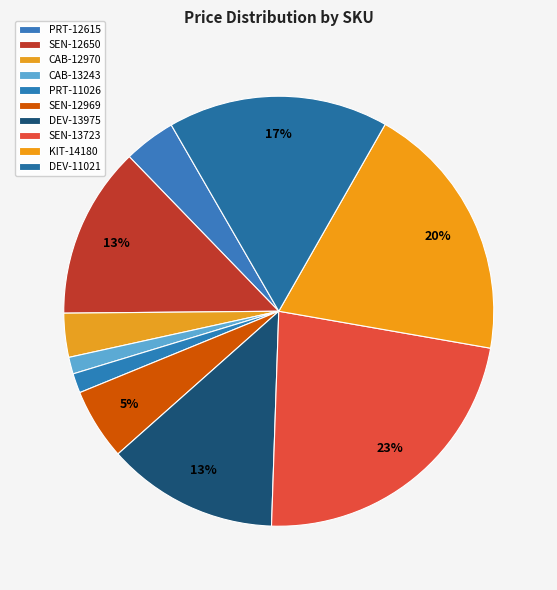

Count the number of slices in the pie.

10